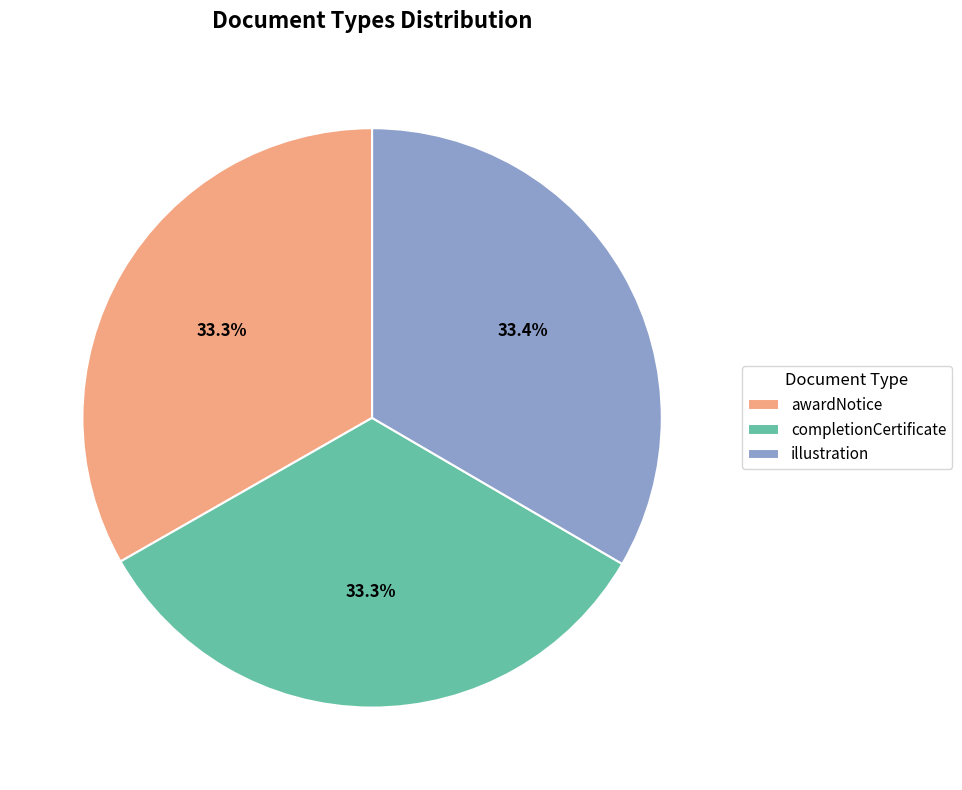

What is the ratio of the value at illustration to the value at awardNotice?

1.0